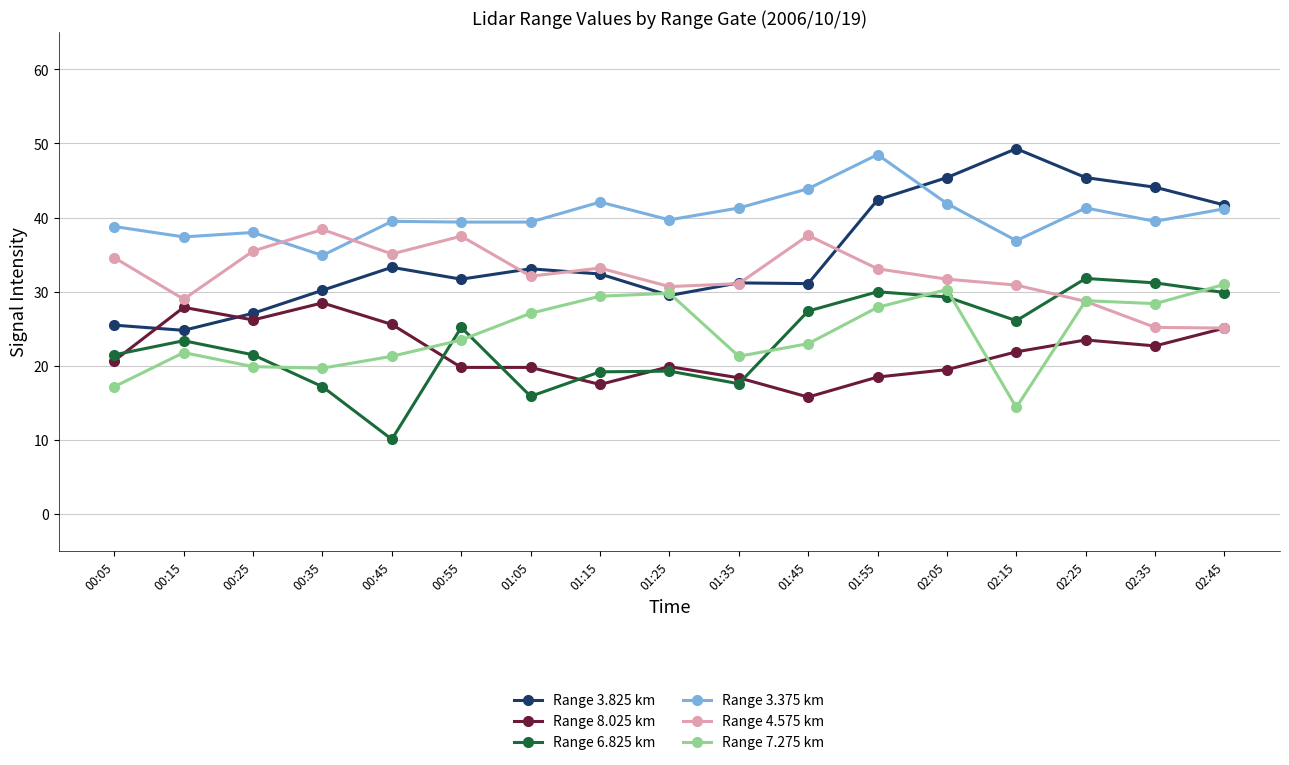

What is the spread (max minus min) of values at 01:05?

23.5